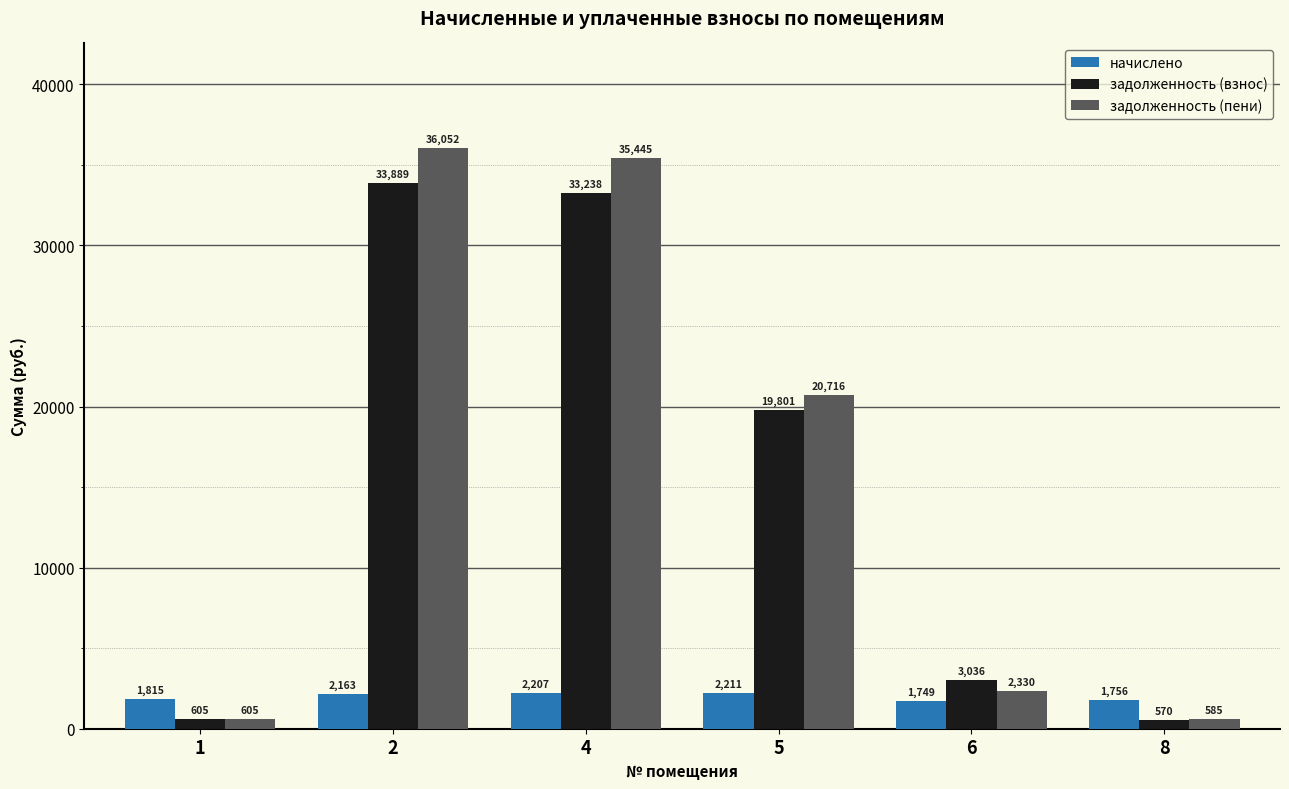

What is the value of the задолженность (пени) bar at the 1st from the left?

604.9